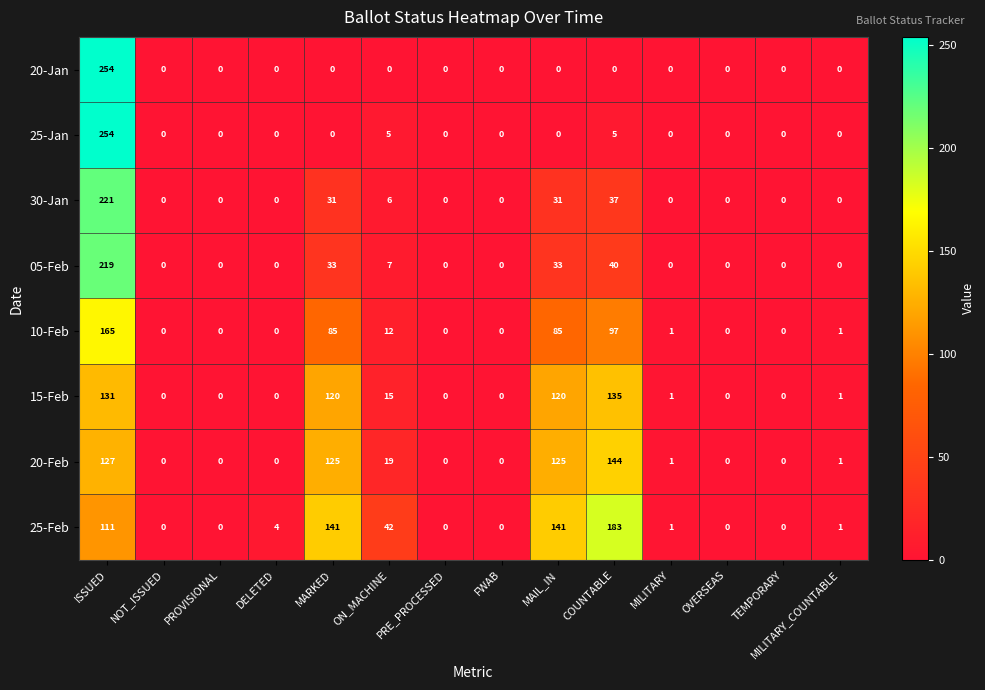

What is the difference between the maximum and second lowest values in the 05-Feb series?

219